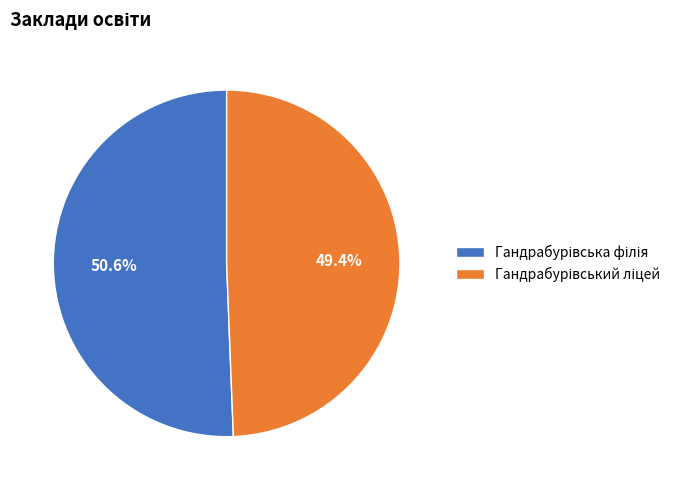

To the nearest percent, what is the difference between the largest and smallest slice percentages?

1%